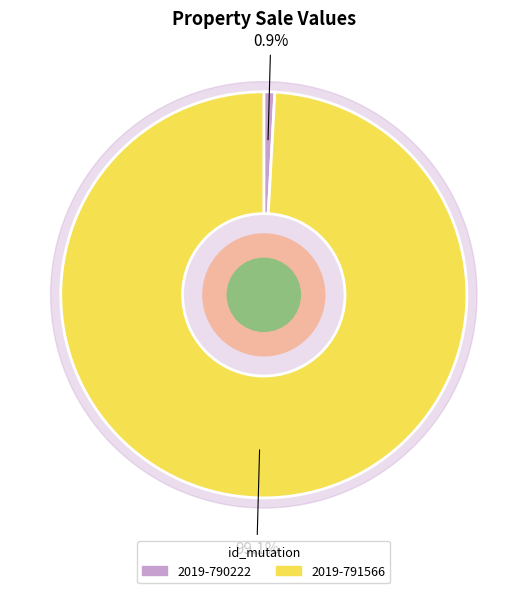

To the nearest percent, what is the combined percentage of 2019-790222 and 2019-791566?

100%